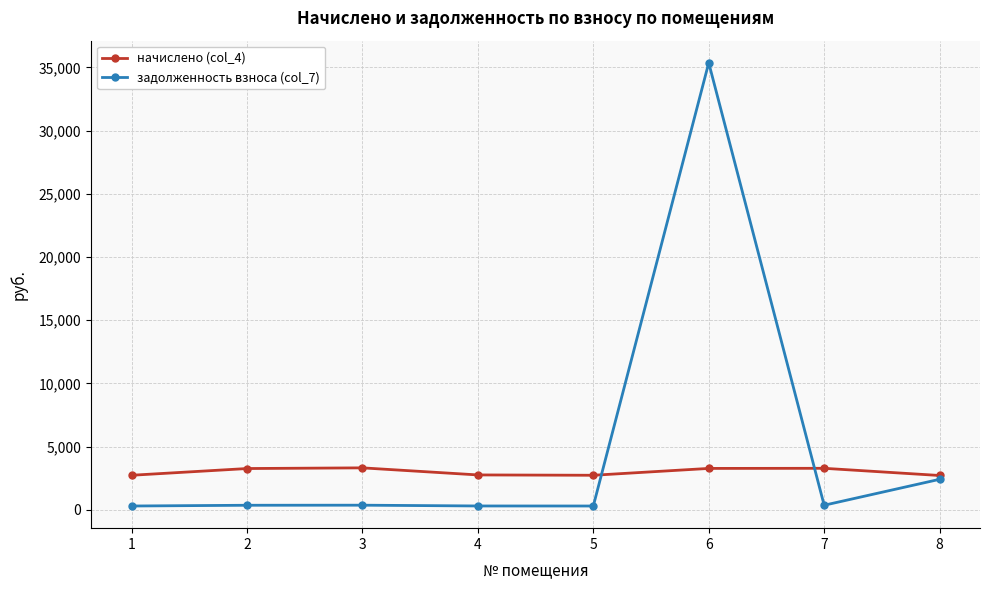

Is it true that задолженность взноса (col_7) equals 15961.2 at 6?

False